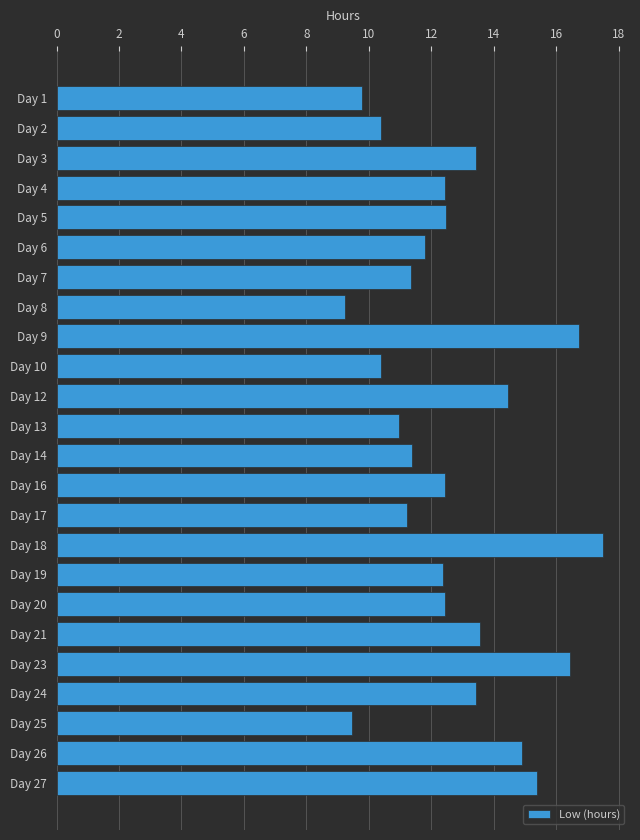

Is it true that the value at Day 20 is 12.4?

True